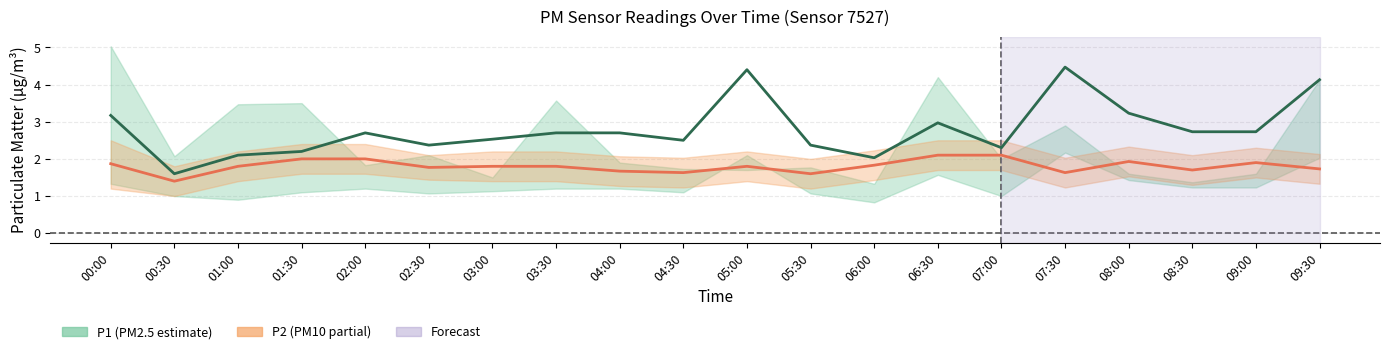

Where is P1 center nearest to the value 3?

06:30